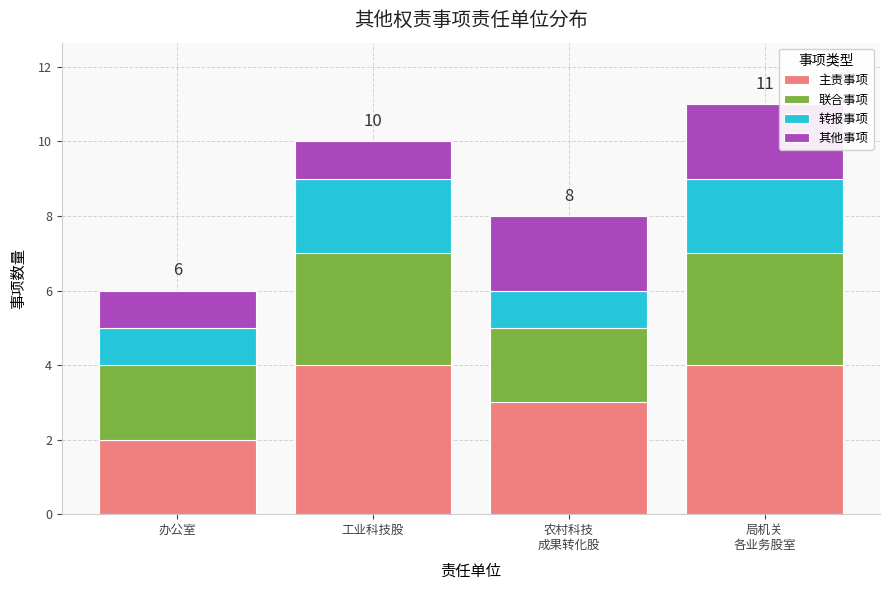

What is the total value across all series at 办公室?

6